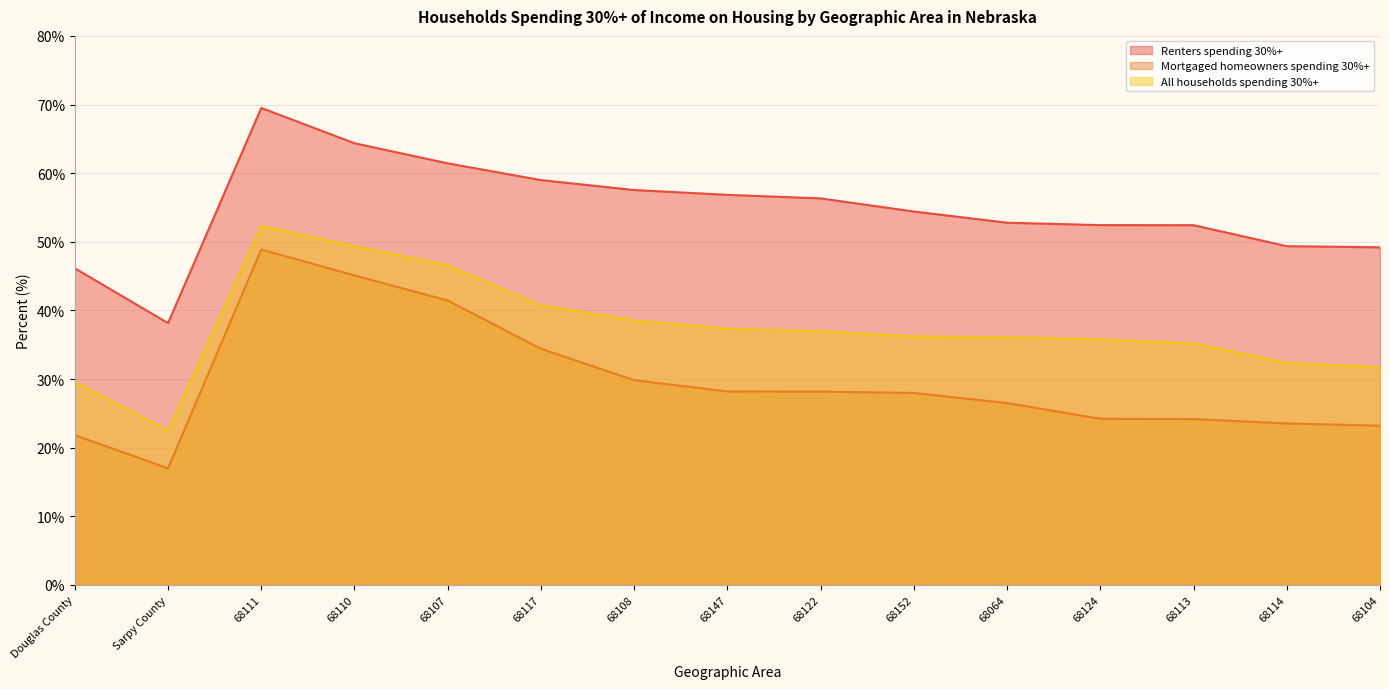

True or false: All households spending 30%+ has a value of 31.7 at 68104.

True